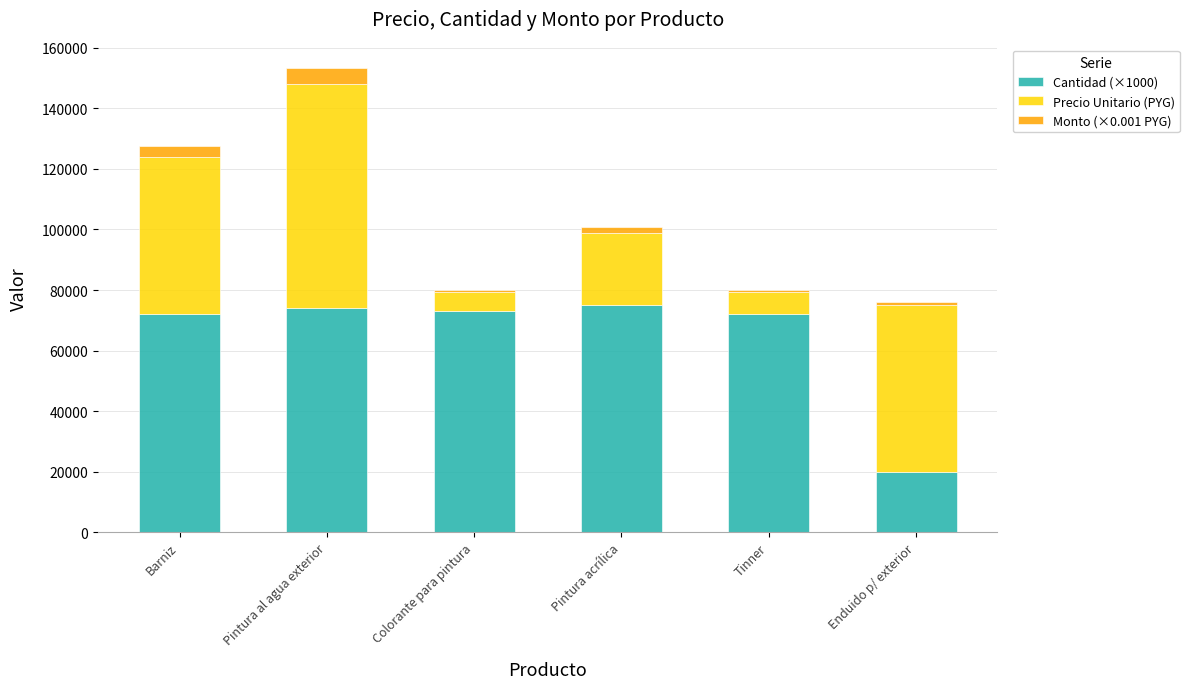

True or false: Cantidad (×1000) has a value of 72000.0 at Tinner.

True